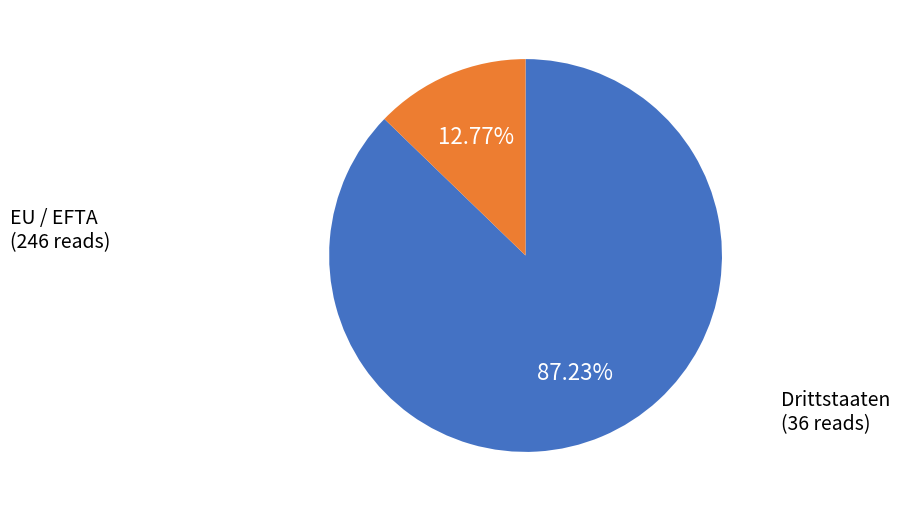

To the nearest percent, what percentage of the pie is EU / EFTA?

87%